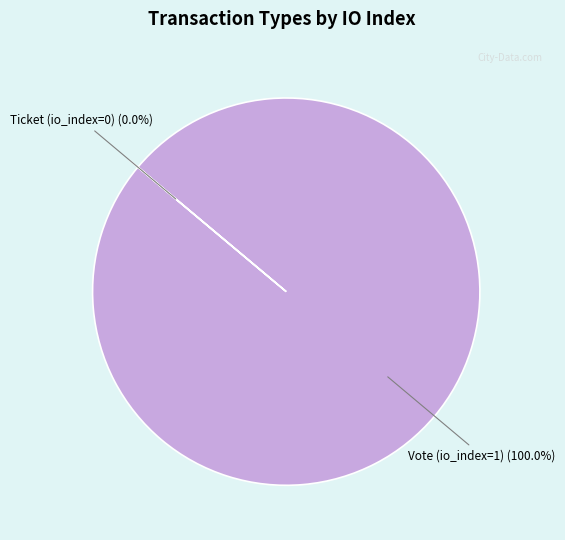

True or false: Vote (io_index=1) accounts for 100% of the total.

True